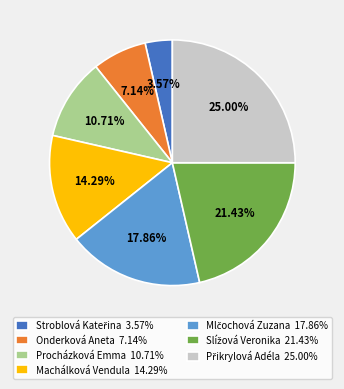

Is the sum of Onderková Aneta 7.14% and Procházková Emma 10.71% greater than half?

No